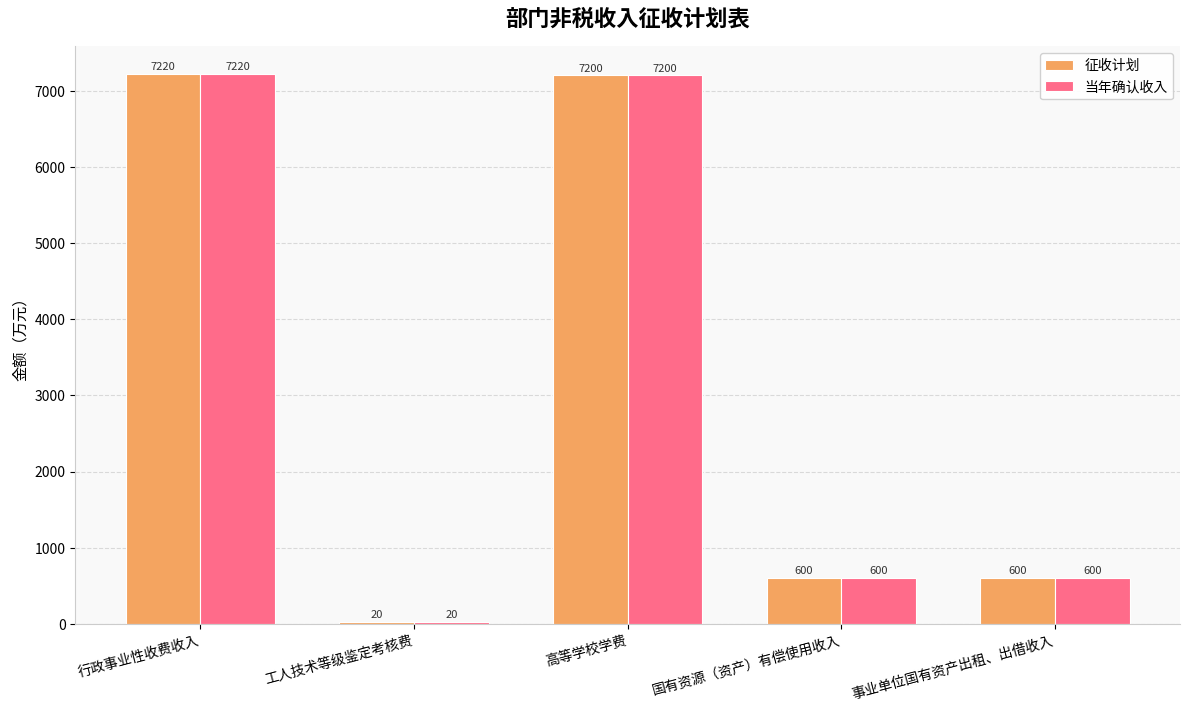

The value of 当年确认收入 at 事业单位国有资产出租、出借收入 is 600. True or false?

True